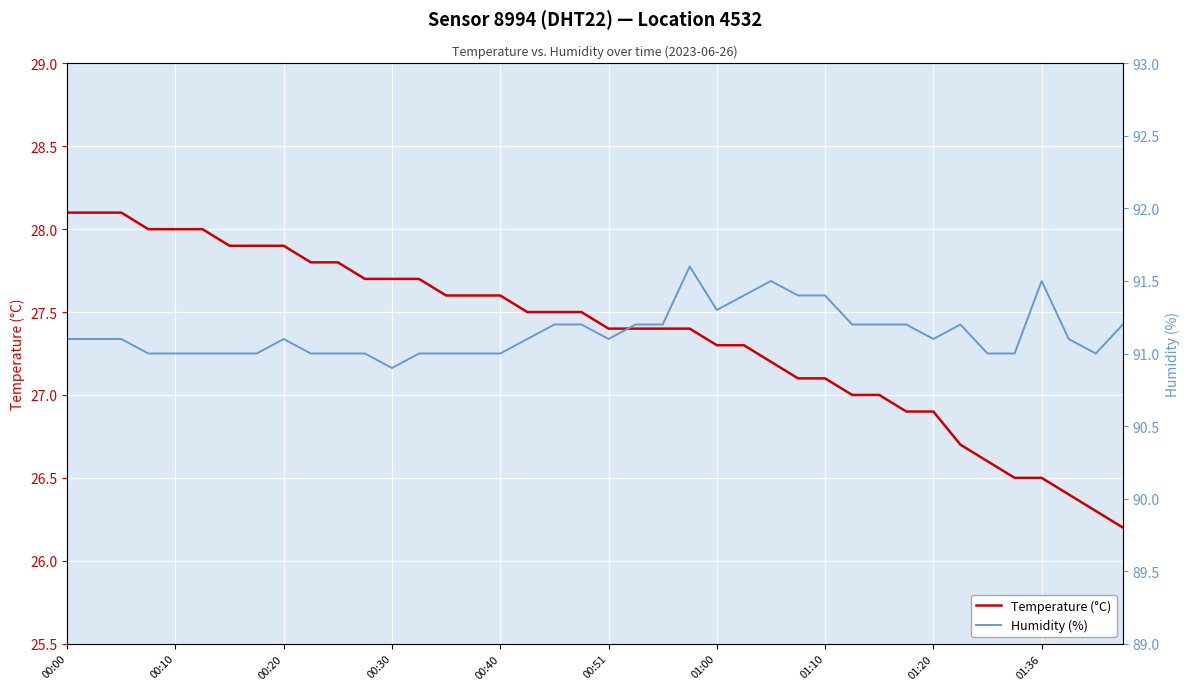

At 27, list the series in order from largest to smallest.

Humidity (%), Temperature (°C)